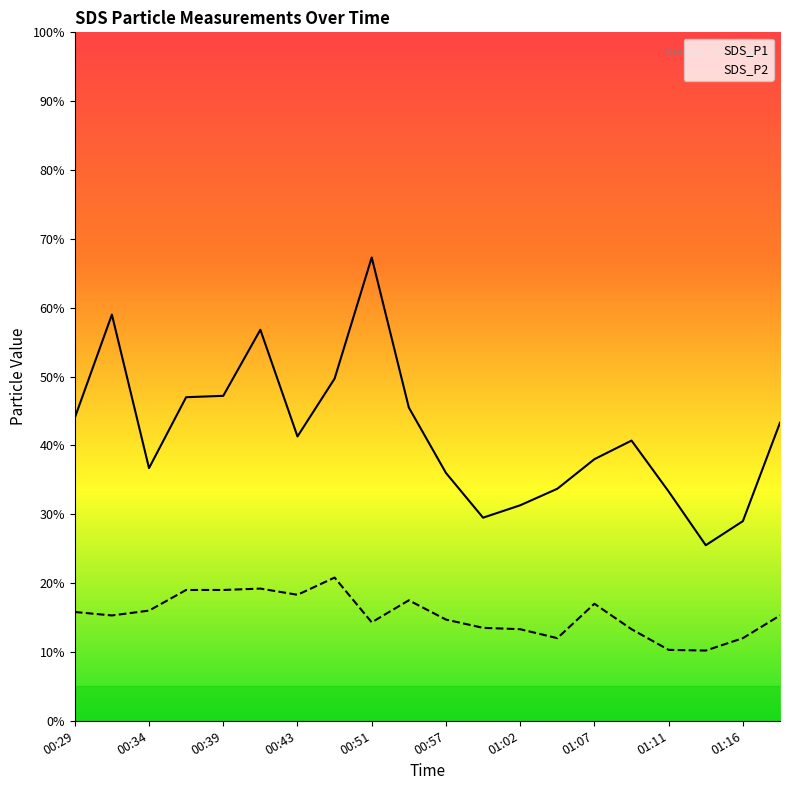

True or false: SDS_P2 and SDS_P1 cross at least once.

False